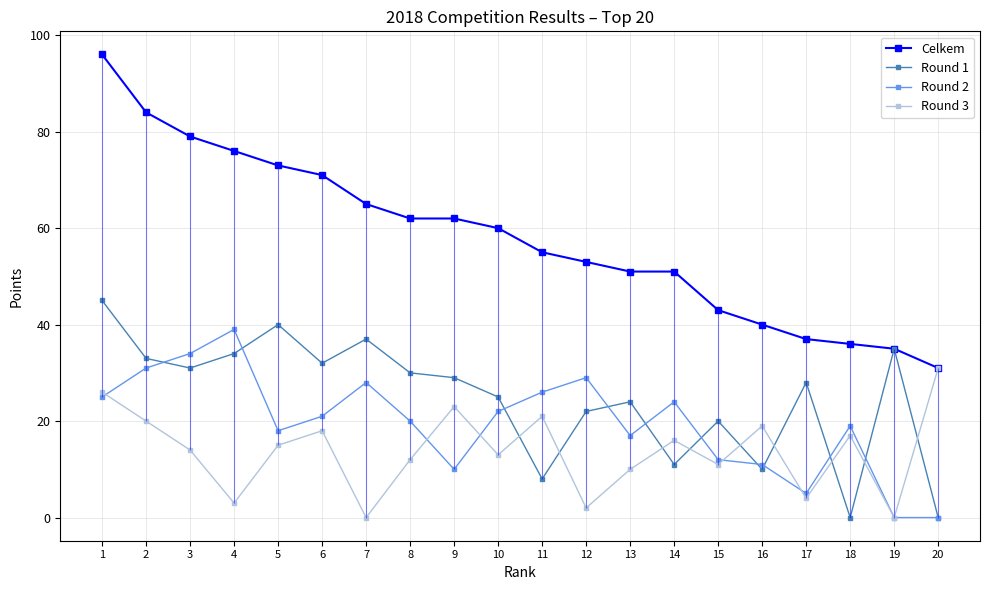

At which category is the sum across all series the highest?

1